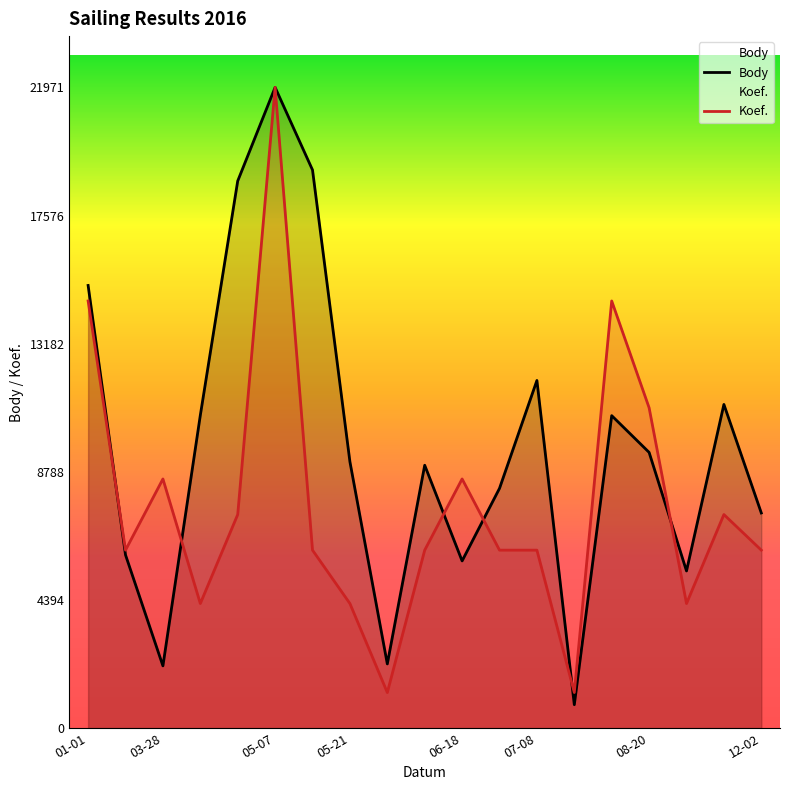

Rank the series by their average value, from highest to lowest.

Body, Koef.